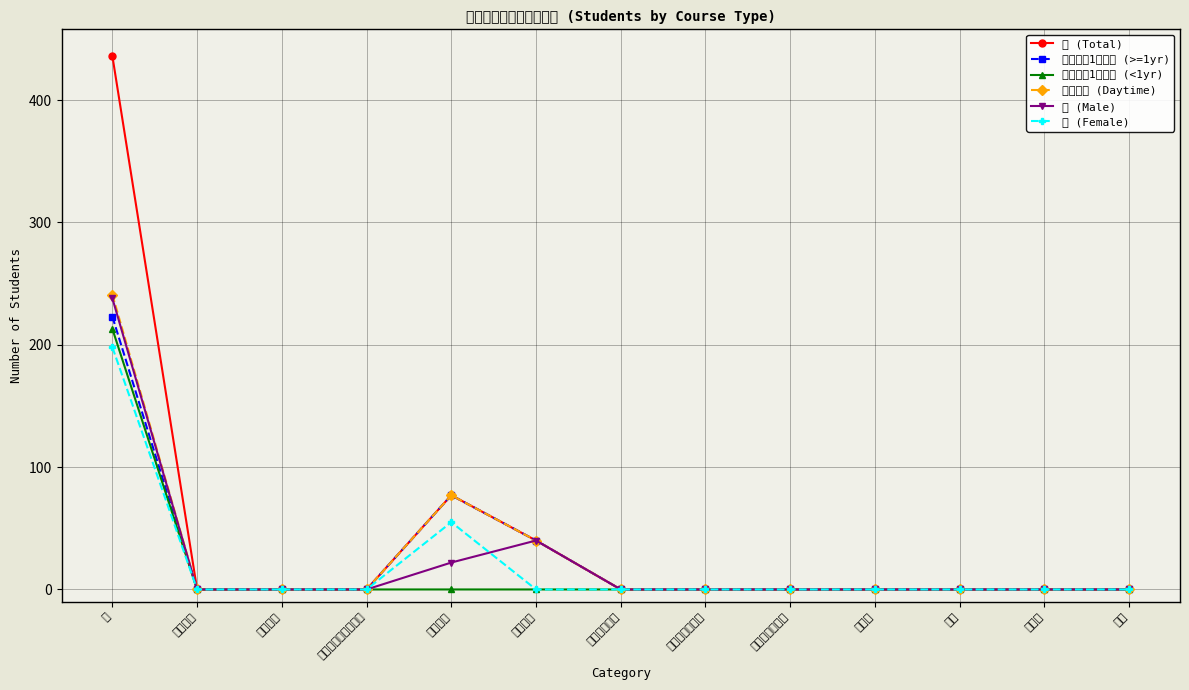

Is it true that 計 (Total) equals 195 at 測量?

False